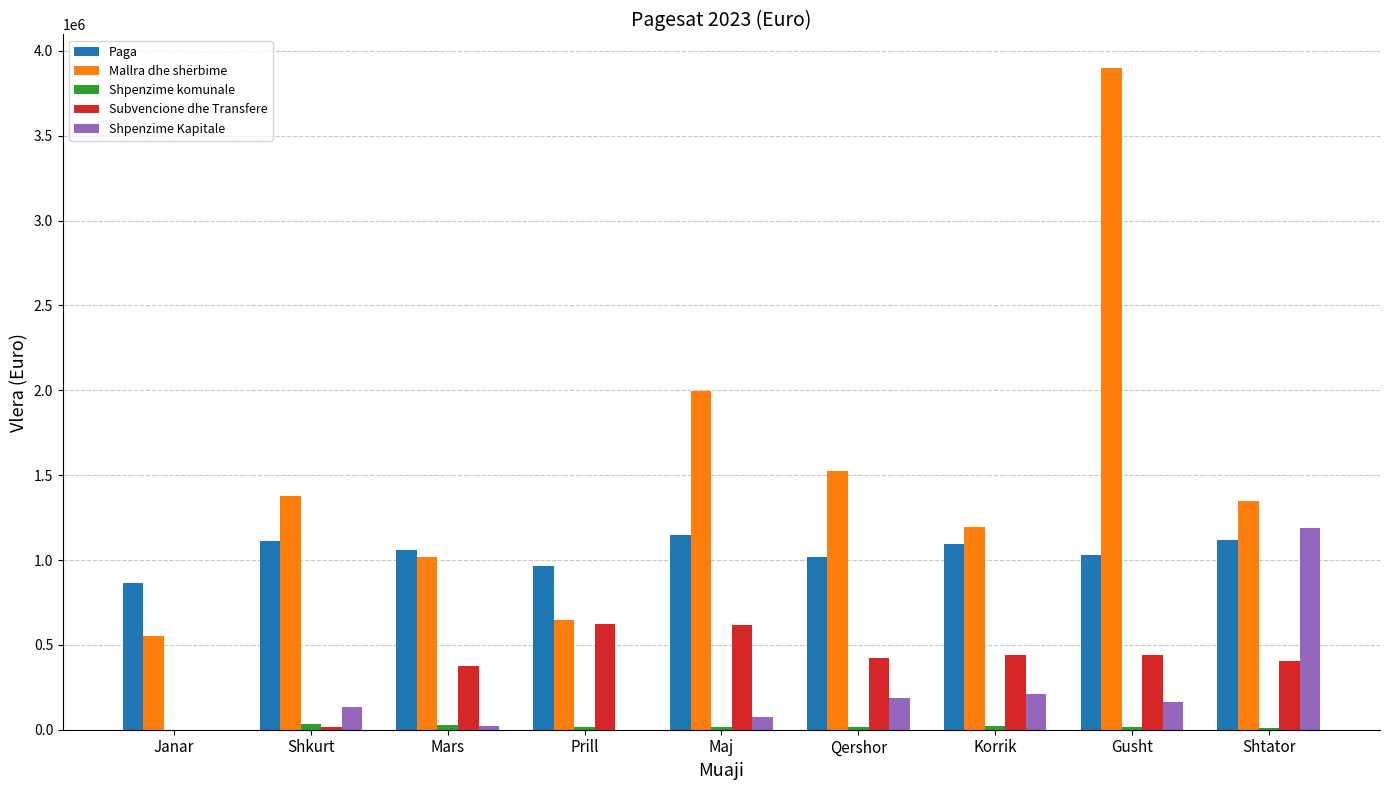

What is the sum of all Subvencione dhe Transfere values?

3343487.7